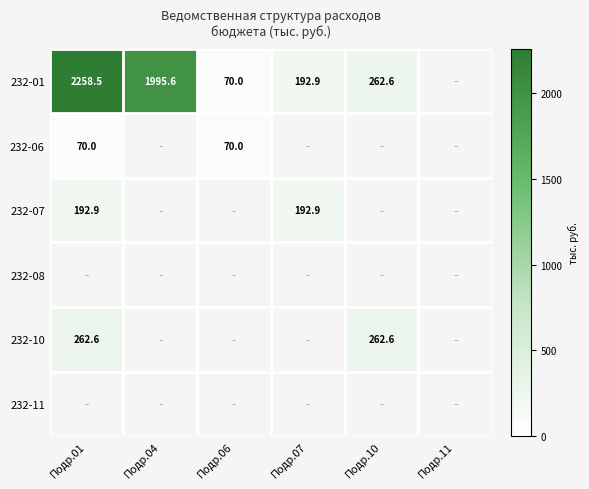

At how many categories does at least one series exceed 376?

2